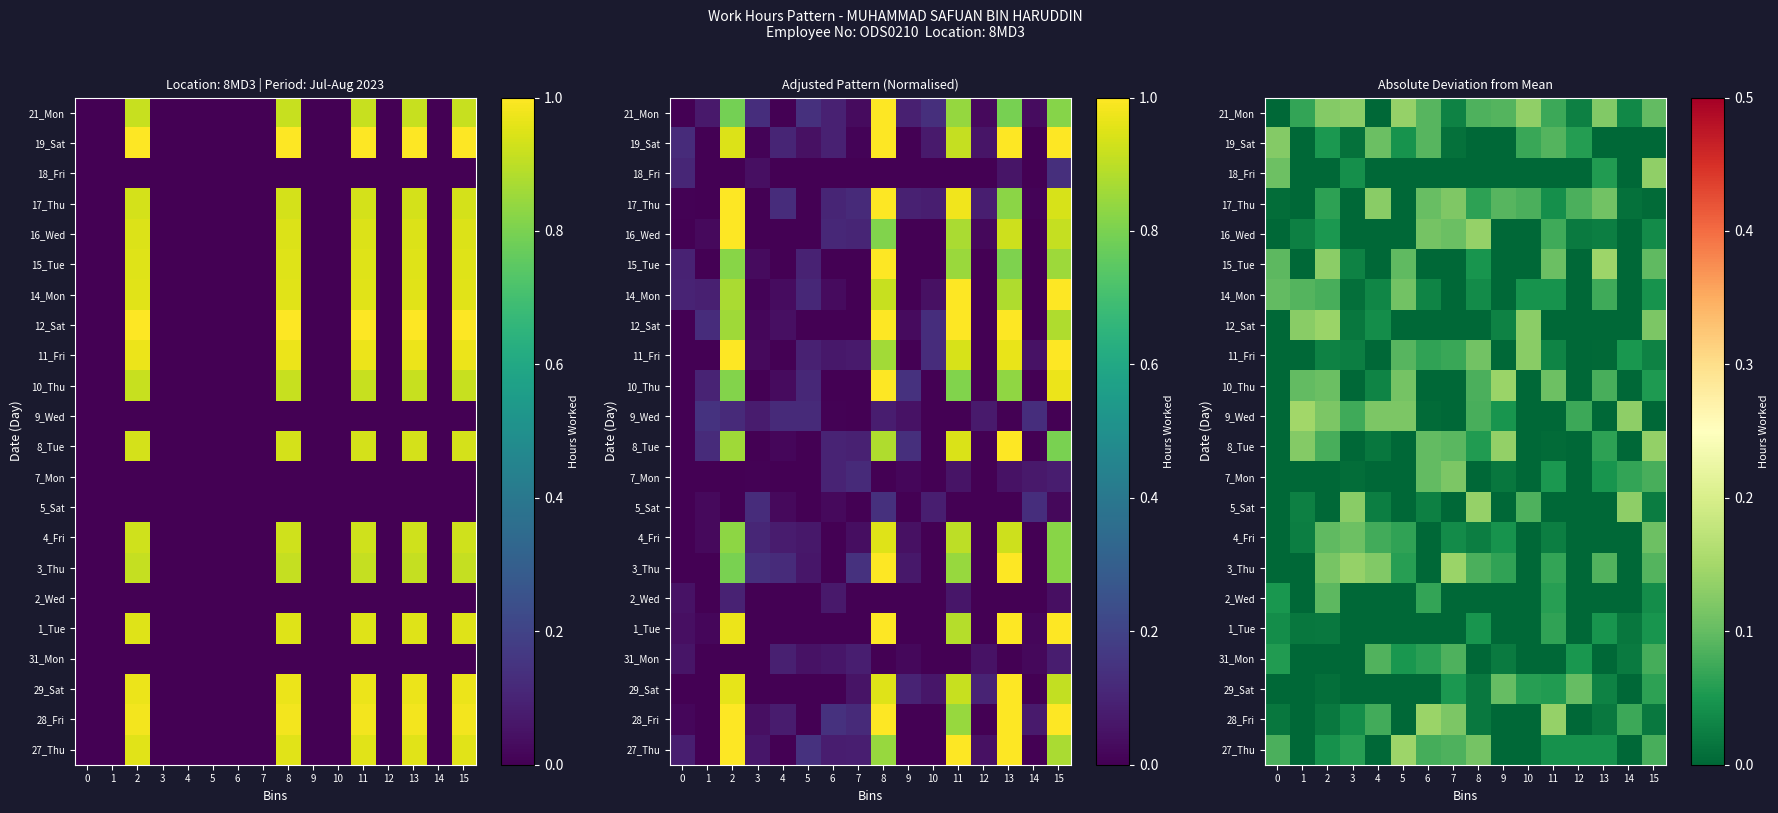

Is the value of 3_Thu at 14 greater than the value of 19_Sat at 13?

No